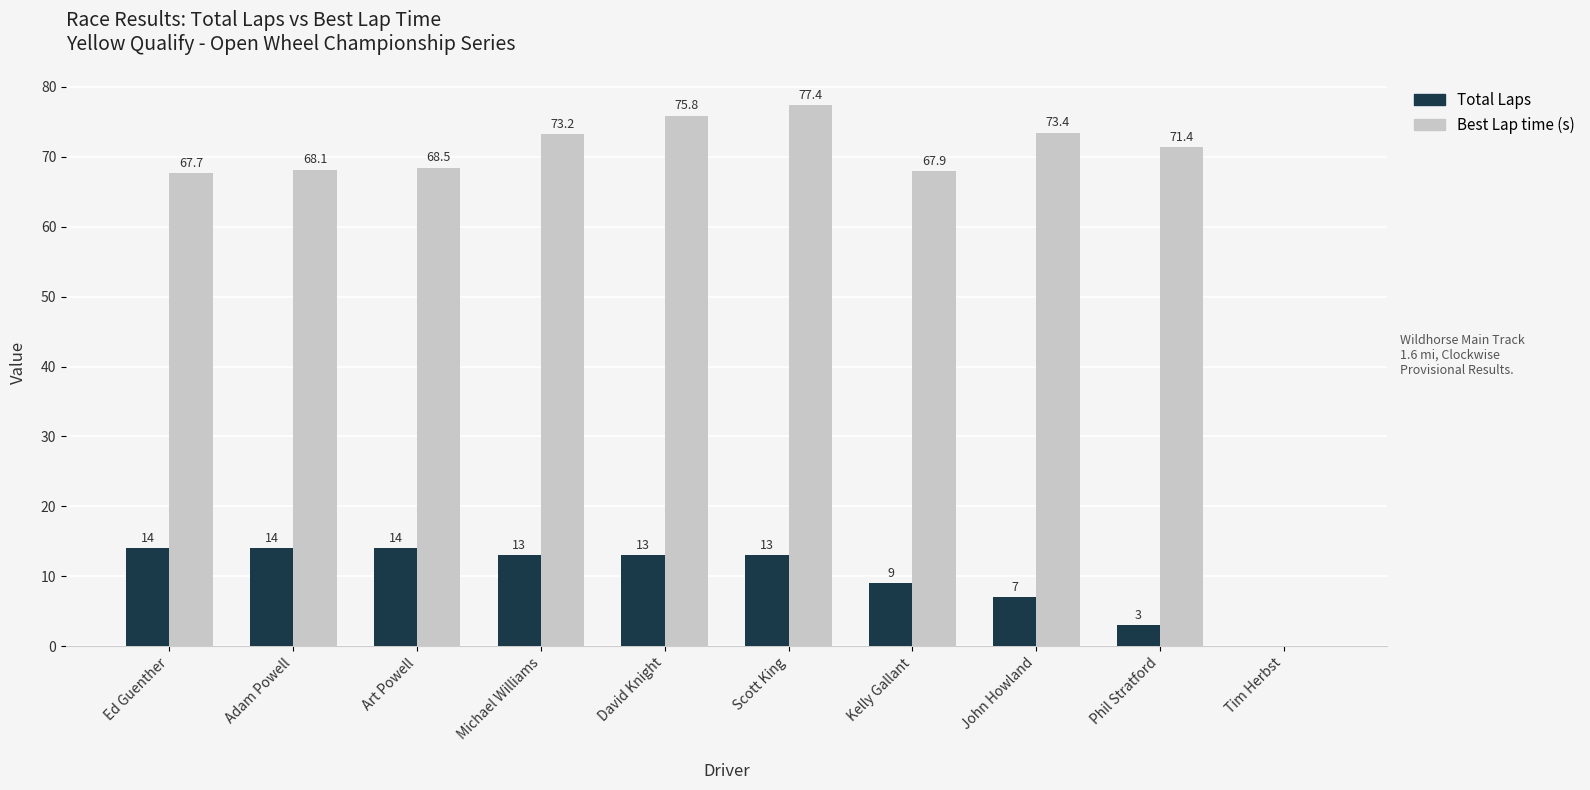

Count the number of data series in this chart.

2